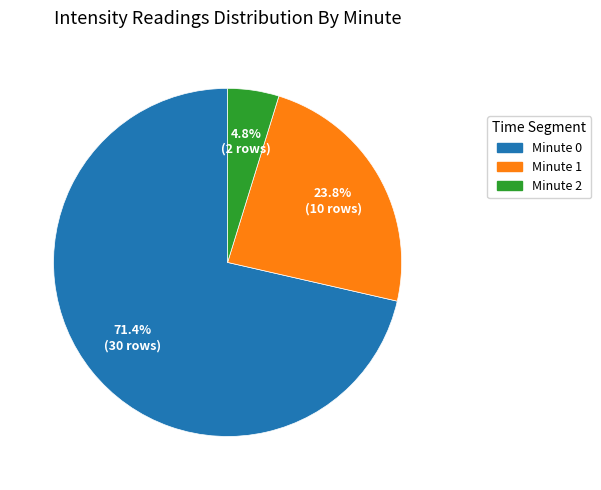

Rank the categories by value from lowest to highest.

Minute 2, Minute 1, Minute 0